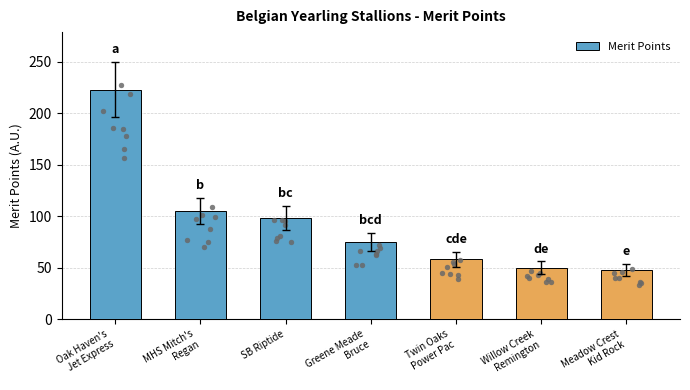

Which has a higher value, Twin Oaks
Power Pac or MHS Mitch's
Regan?

MHS Mitch's
Regan